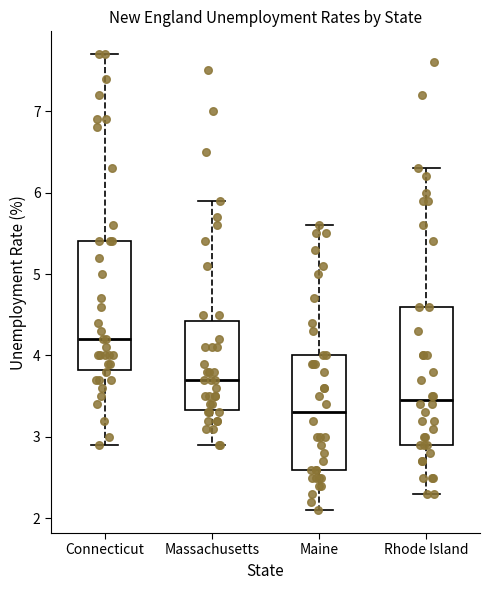

Reading left to right, transcribe this box plot: for each box, give where its median line is, the range the box spans, and where its two whiskers end, as read against the y-axis. The values are not printed on the chart, so give them approximately, as read against the axis.

Connecticut: median 4.2, box 3.8 to 5.4, whiskers 2.9 to 7.7
Massachusetts: median 3.7, box 3.3 to 4.4, whiskers 2.9 to 5.9
Maine: median 3.3, box 2.6 to 4.0, whiskers 2.1 to 5.6
Rhode Island: median 3.5, box 2.9 to 4.6, whiskers 2.3 to 6.3